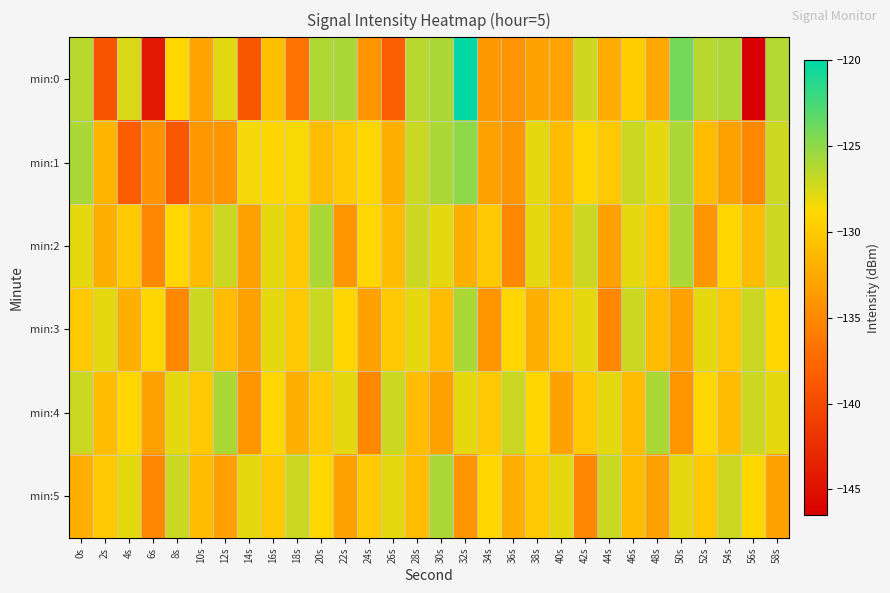

At which category does the chart reach its peak across all series?

32s